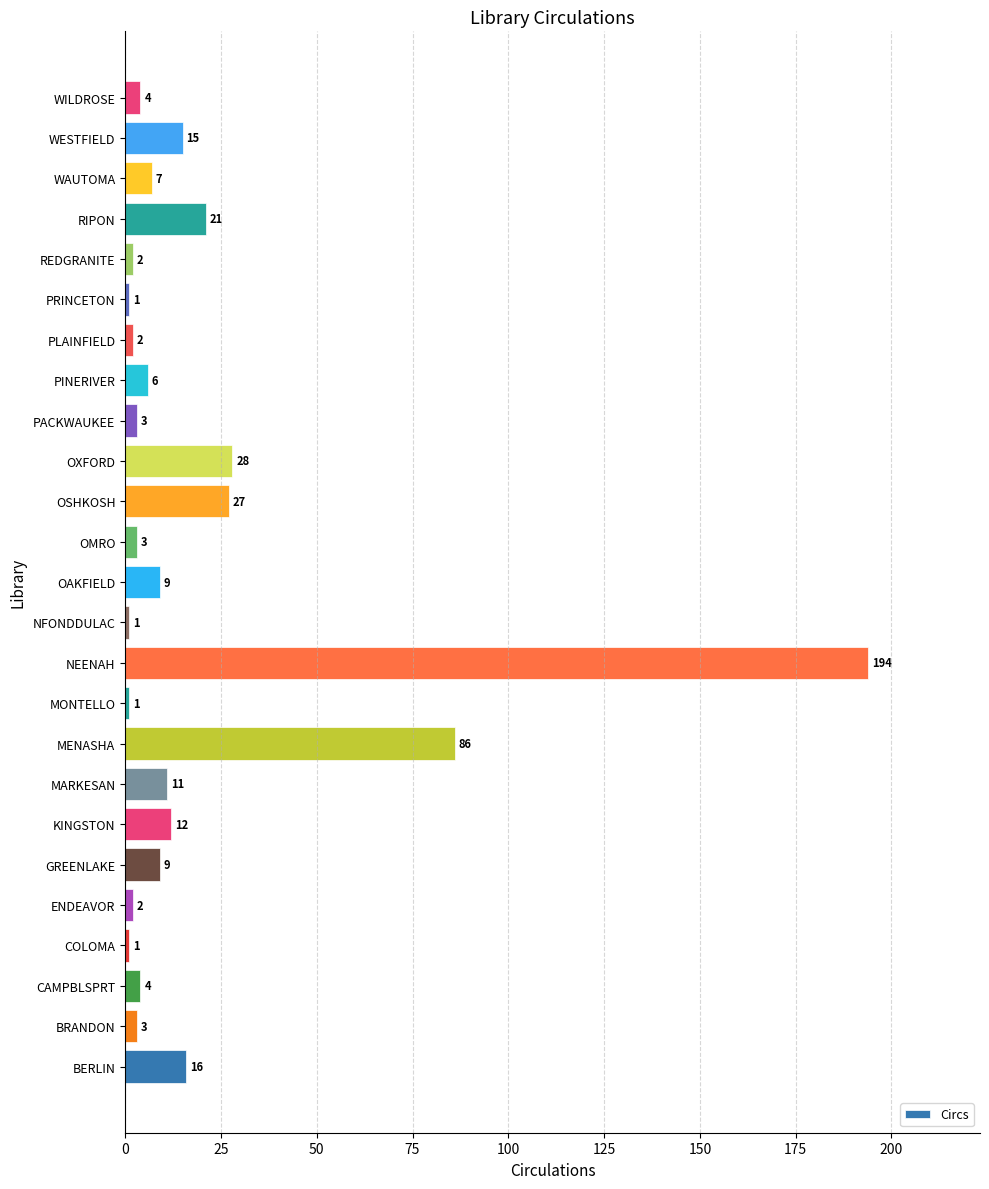

At which category does the chart reach its peak across all series?

NEENAH